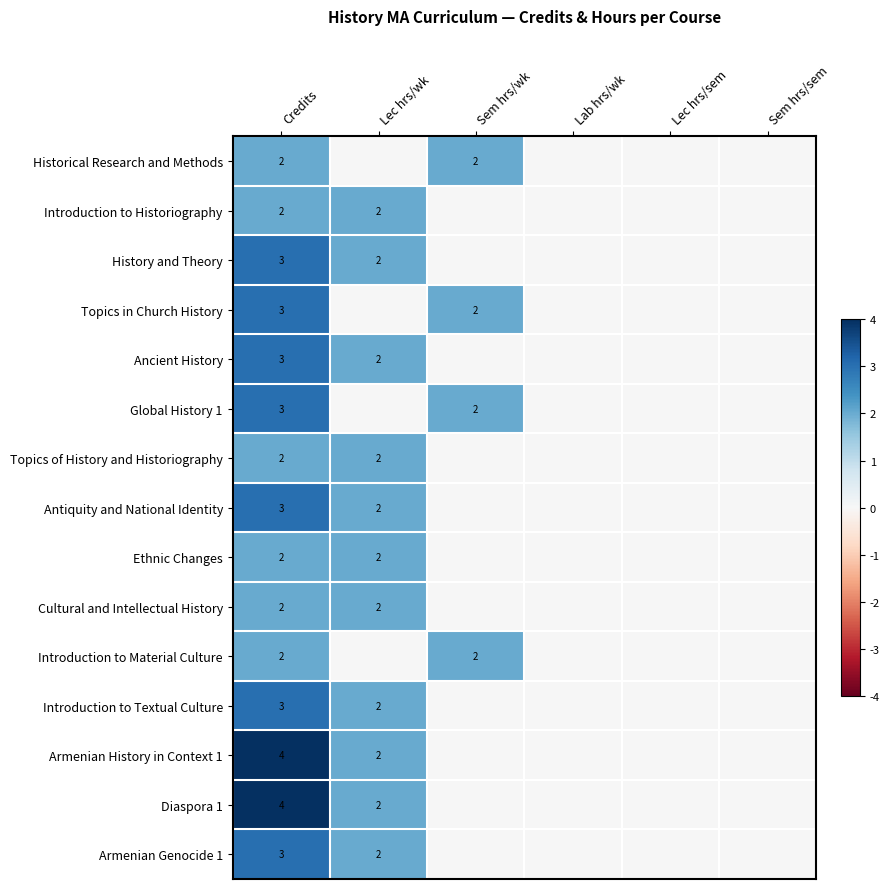

What is the total value across all series at Lec hrs/wk?

22